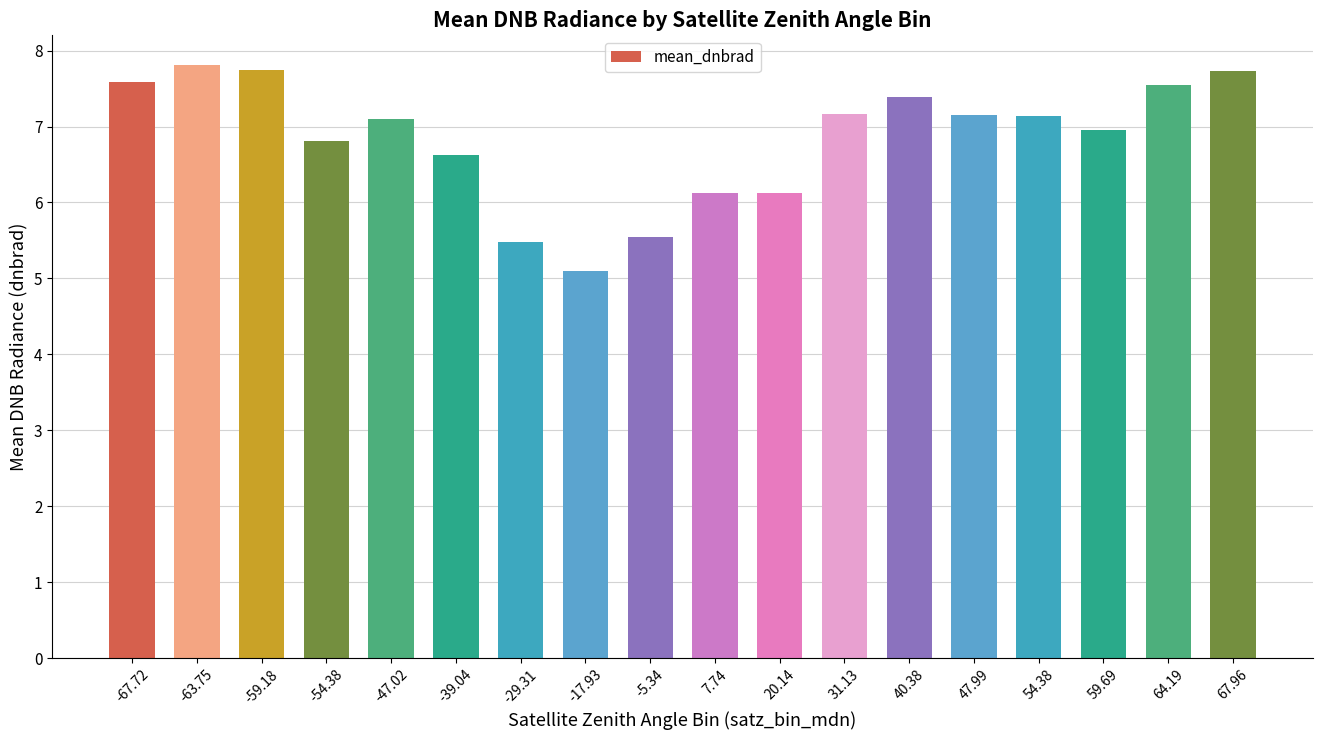

Are the bars horizontal?

No